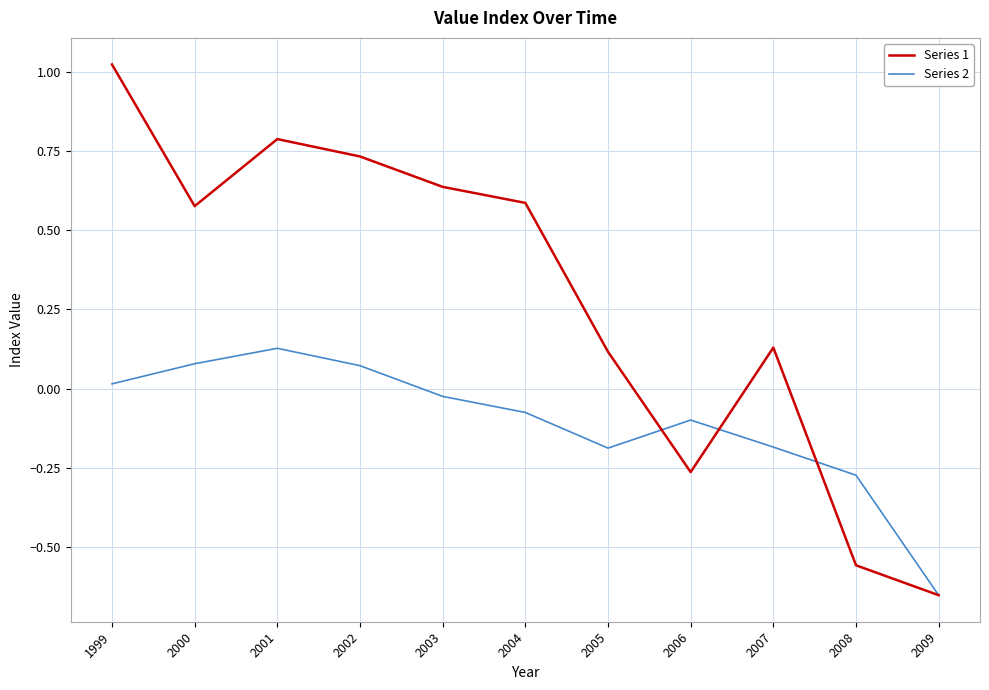

Which series has the largest range (max minus min)?

Series 1